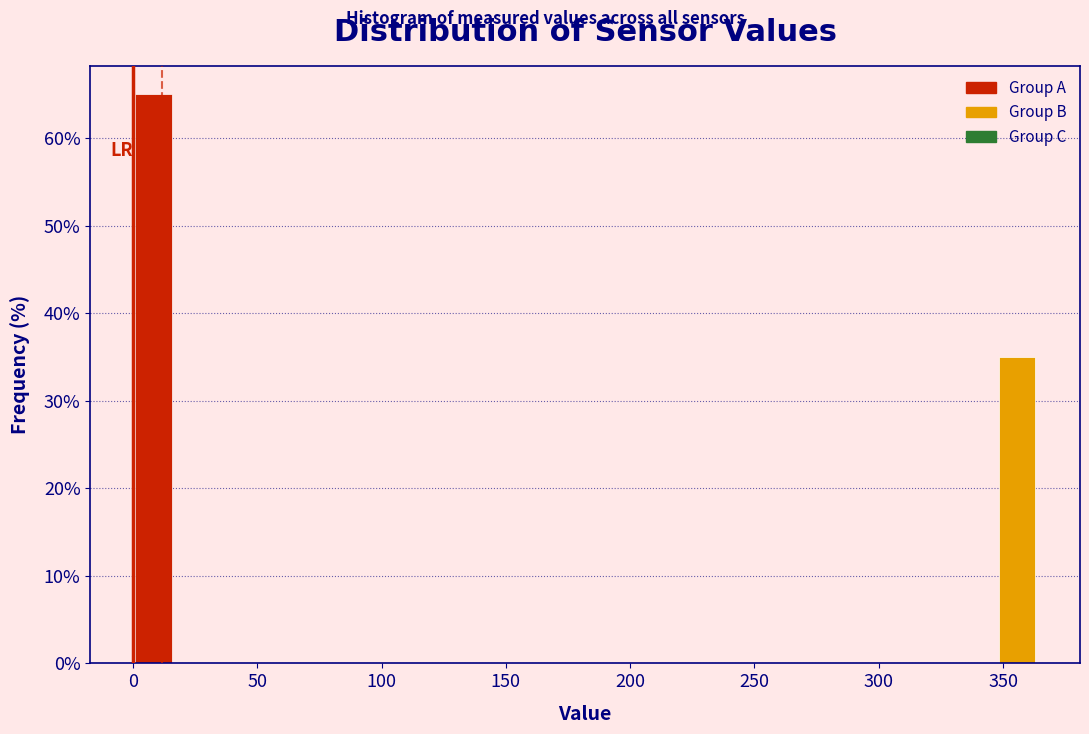

Around what value on the x-axis is the tallest bar? Give the approximate position of its centre, as read against the axis.

10